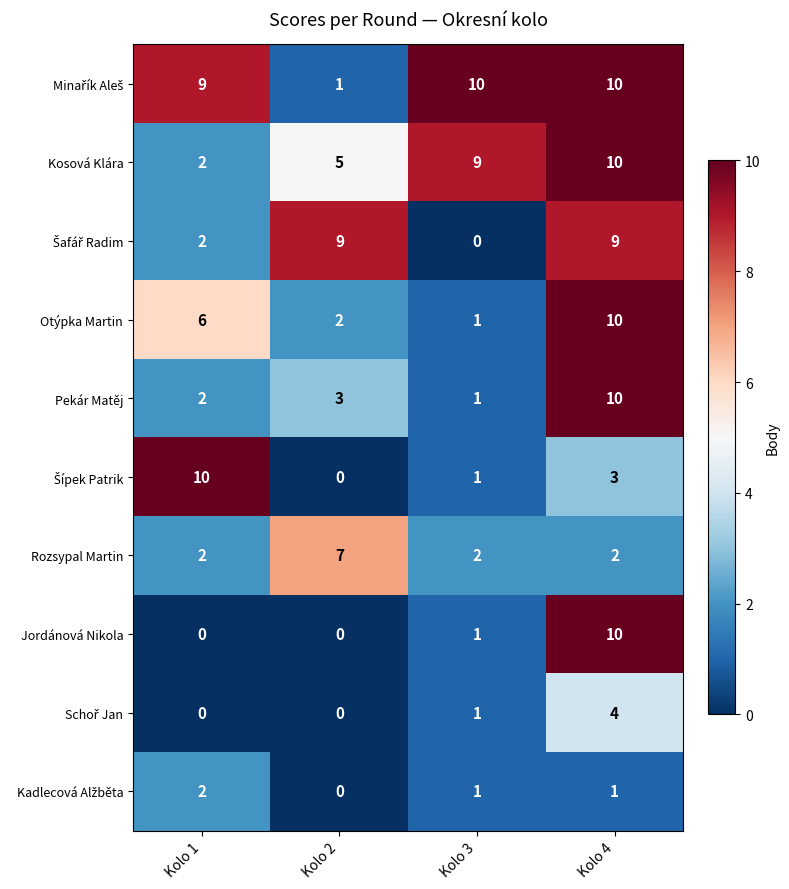

What is the sum of the Kosová Klára values at Kolo 3 and Kolo 2?

14